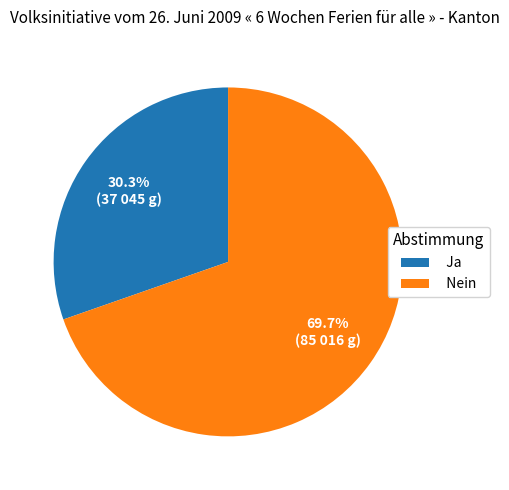

To the nearest percent, what is the difference between the Nein and Ja slice percentages?

39%